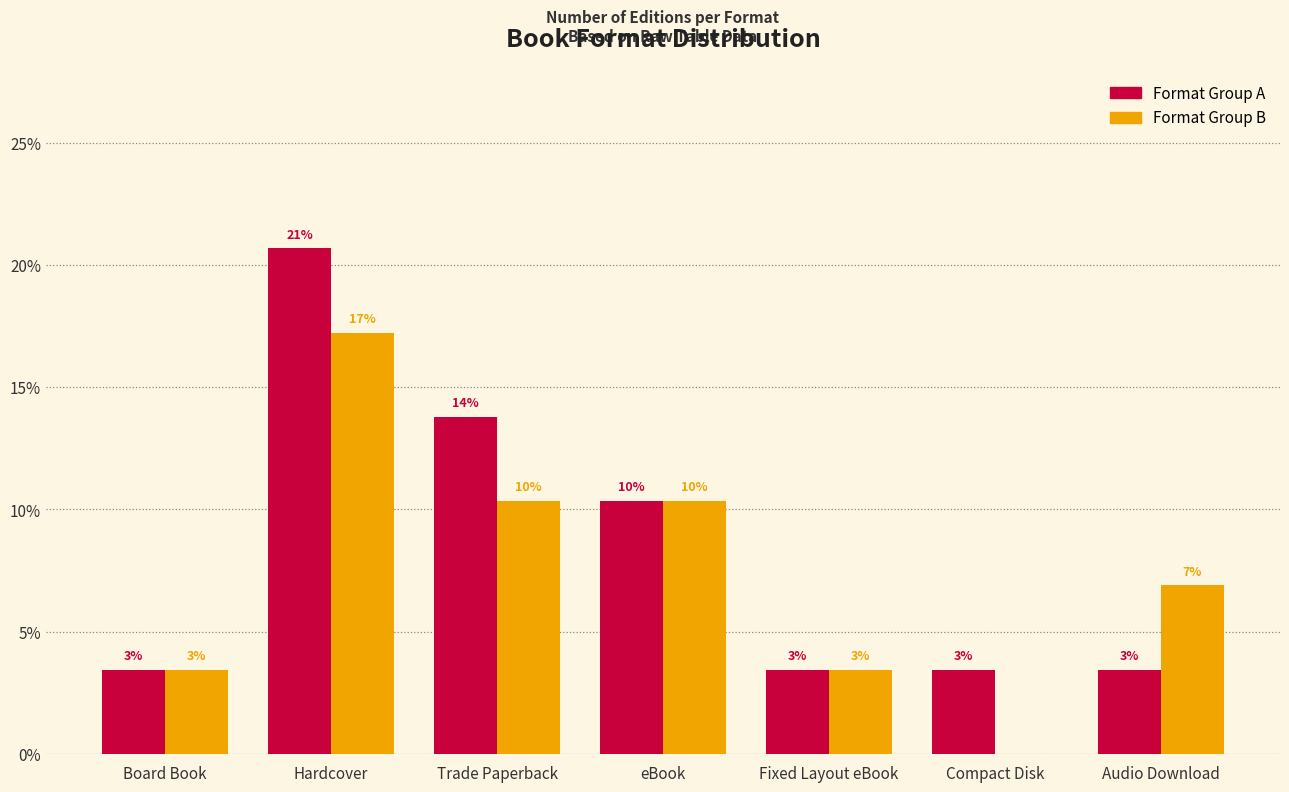

Reading right to left, what are all the values shown in this chart?

Format Group A: Audio Download=3.4	Compact Disk=3.4	Fixed Layout eBook=3.4	eBook=10.3	Trade Paperback=13.8	Hardcover=20.7	Board Book=3.4
Format Group B: Audio Download=6.9	Compact Disk=0.0	Fixed Layout eBook=3.4	eBook=10.3	Trade Paperback=10.3	Hardcover=17.2	Board Book=3.4